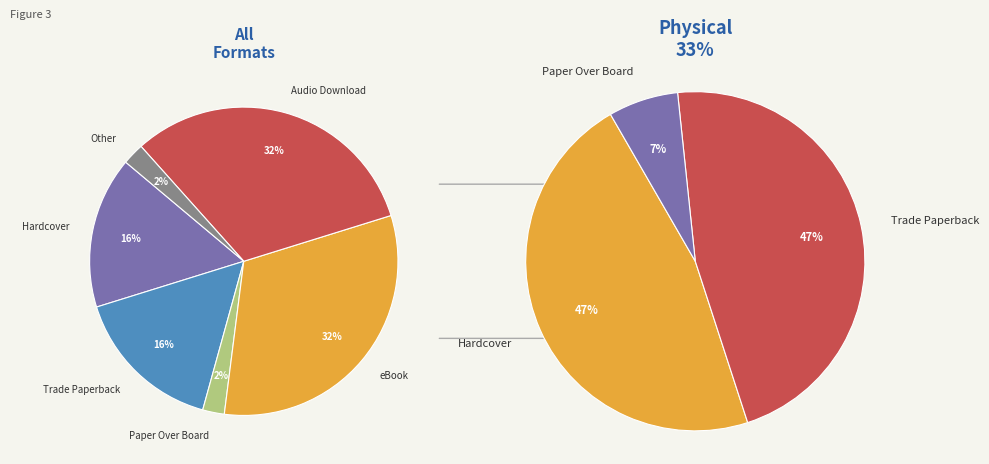

Which slice is the largest?

eBook